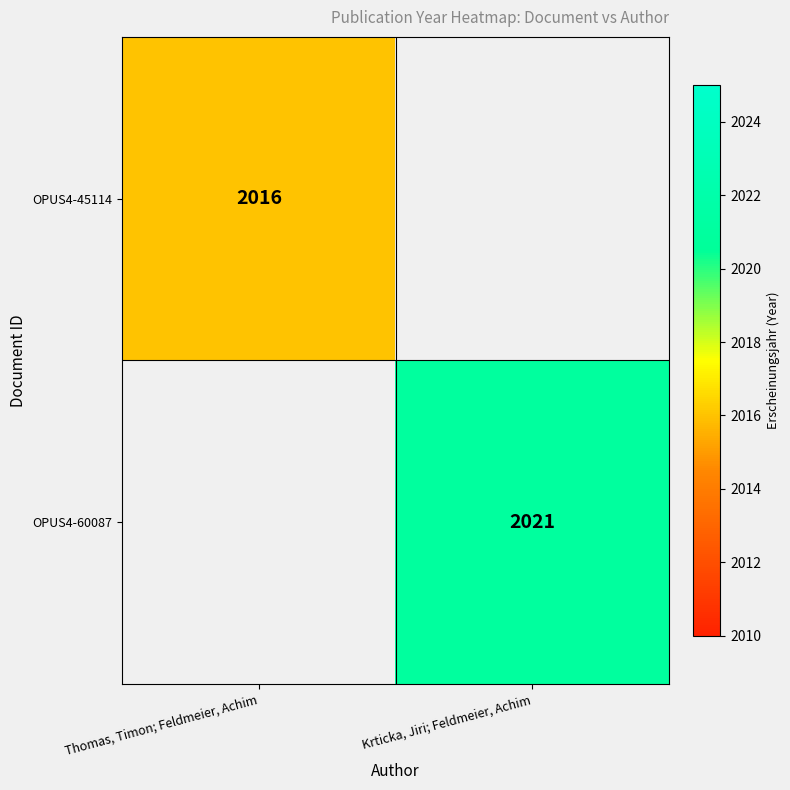

Is it true that OPUS4-60087 equals 621 at Krticka, Jiri; Feldmeier, Achim?

False